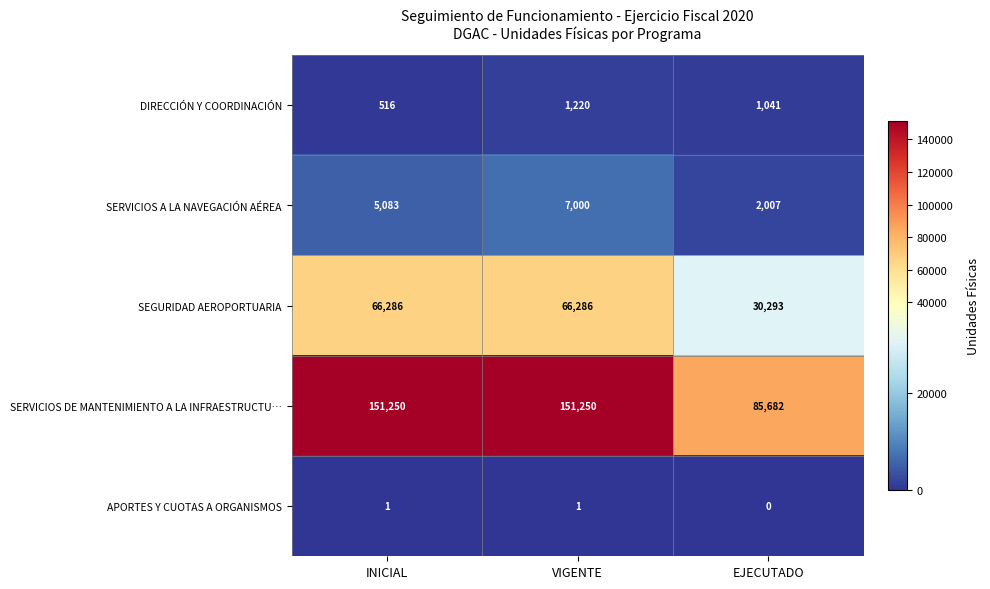

Which category has the lowest value in the APORTES Y CUOTAS A ORGANISMOS series?

EJECUTADO